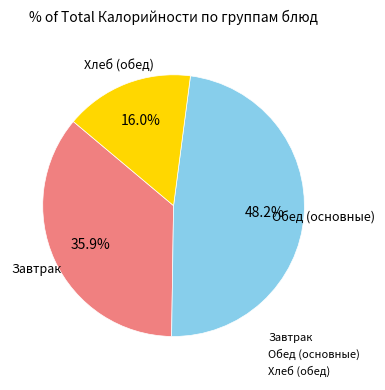

To the nearest percent, what is the average slice percentage?

33%